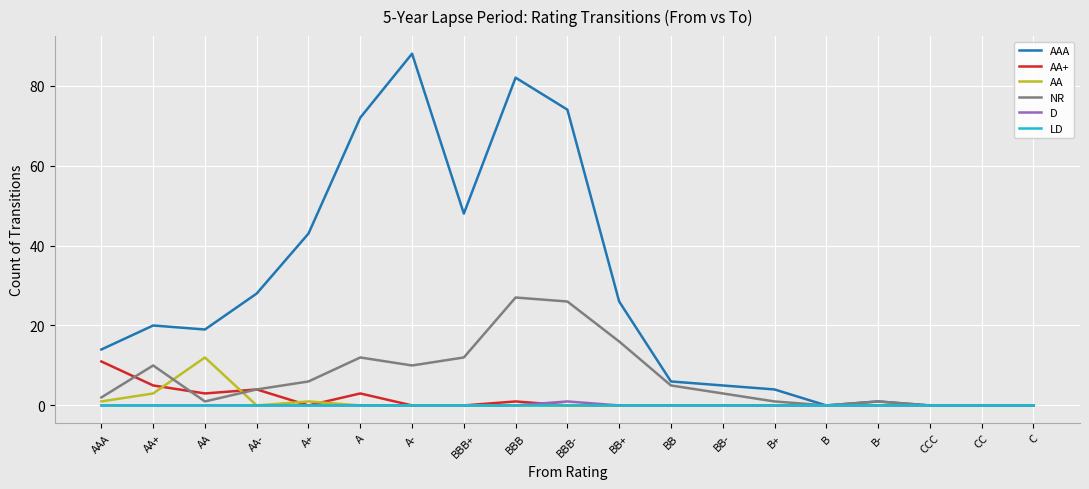

Count the number of data series in this chart.

6